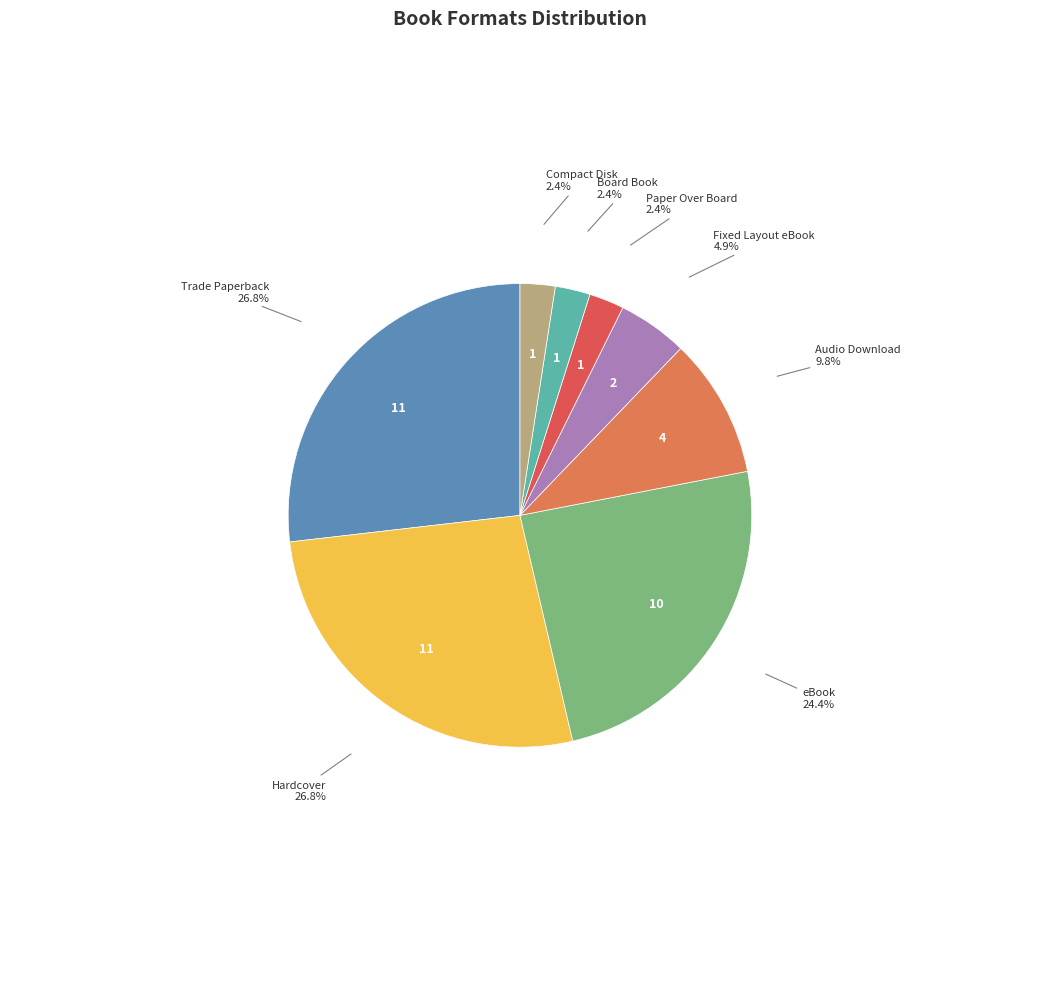

What portion of the pie excludes Compact Disk?

97.6%